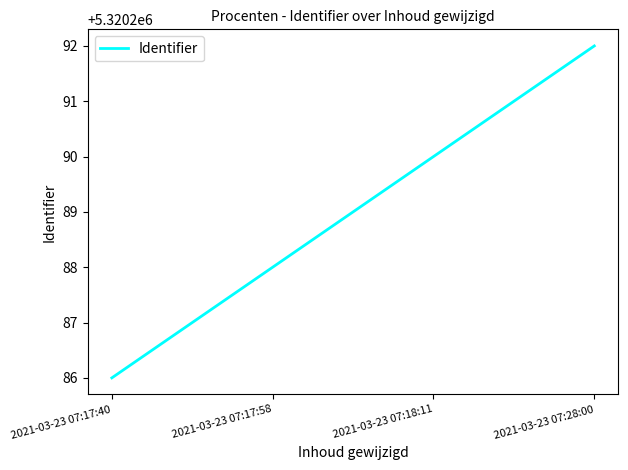

The value at 2021-03-23 07:28:00 is 8478799. True or false?

False